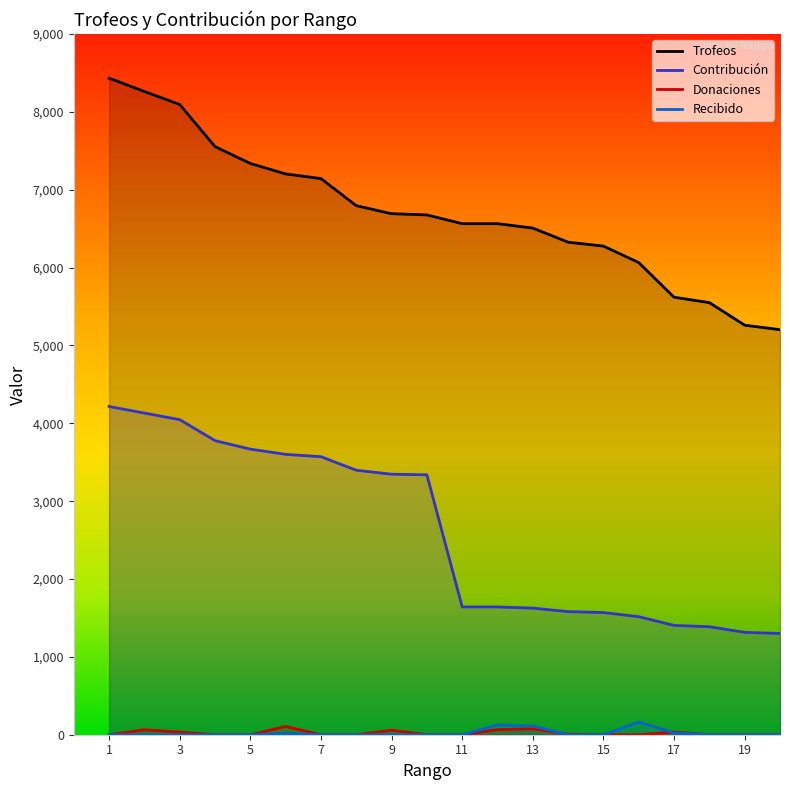

What is the sum of all Donaciones values?

446